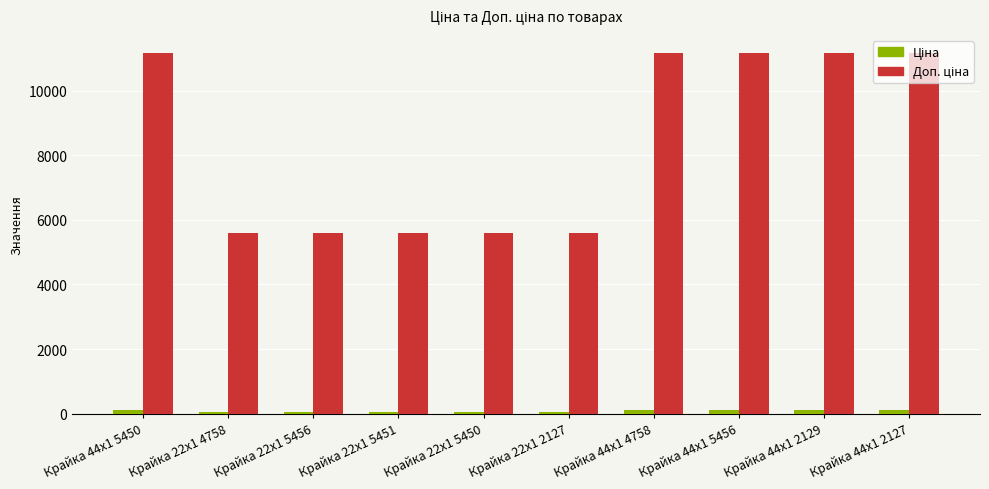

How many distinct data groups are displayed?

2